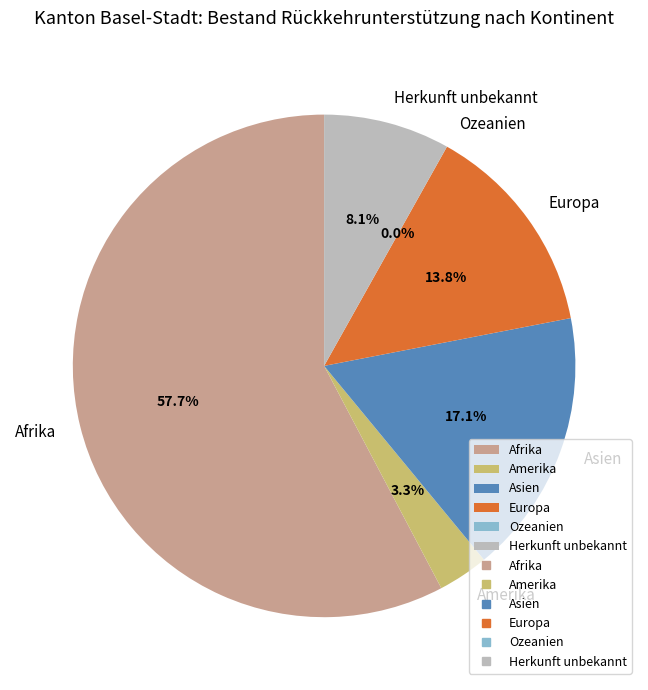

What percentage is the Amerika slice, to the nearest percent?

3%